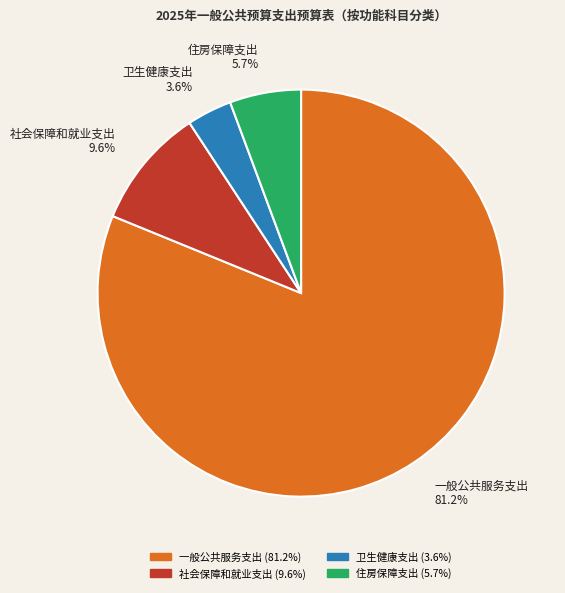

What is the ratio of the value at 住房保障支出 to the value at 社会保障和就业支出?

0.6